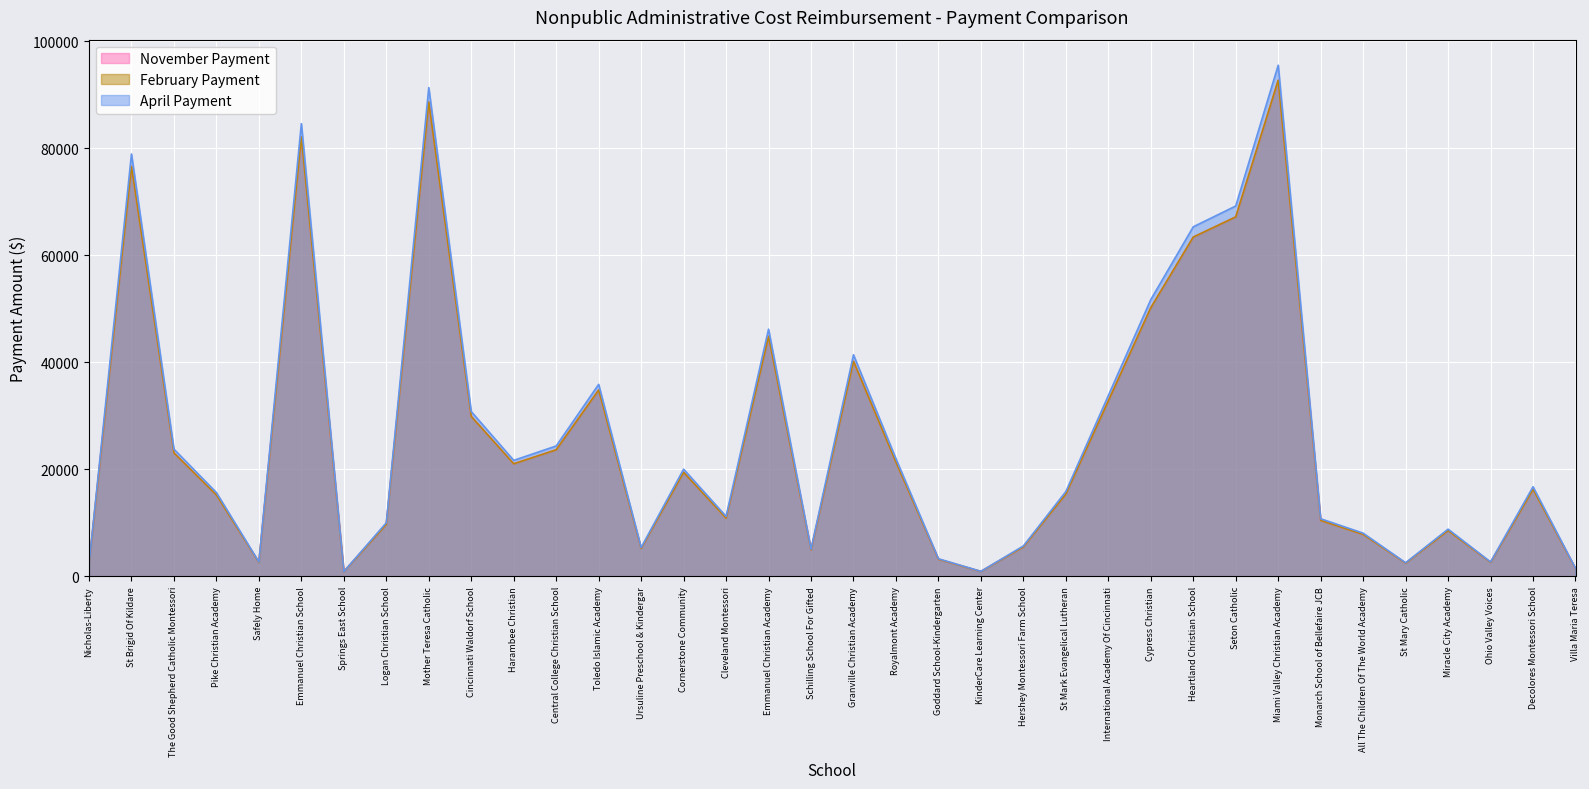

What is the difference between the November Payment values at Cincinnati Waldorf School and Monarch School of Bellefaire JCB?

19440.8